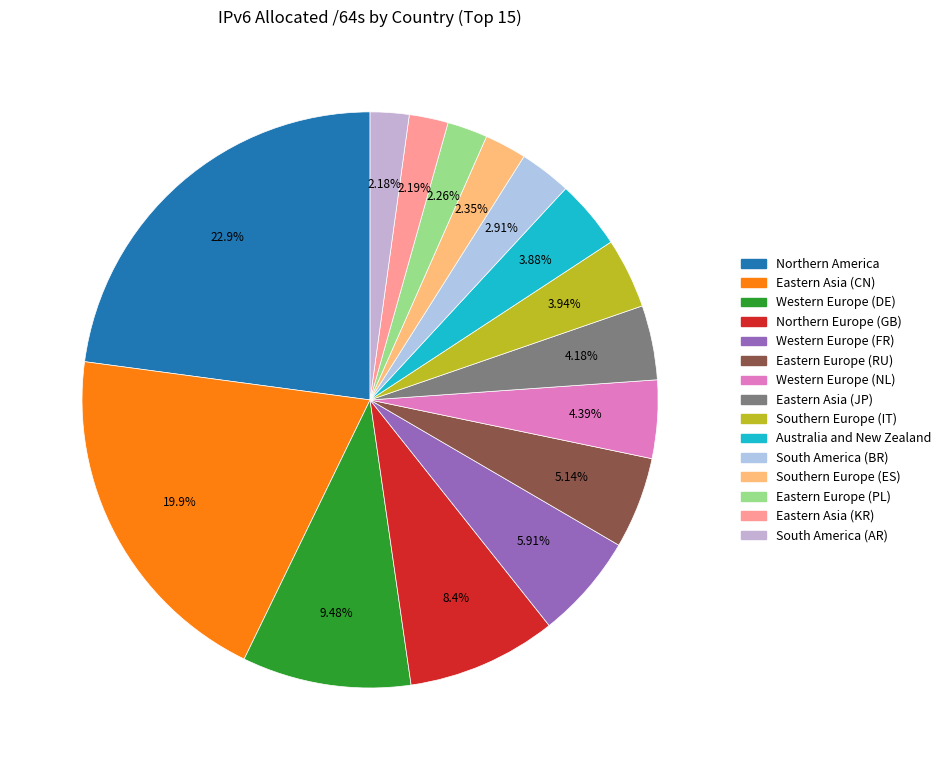

Is the sum of Eastern Asia (JP) and Eastern Asia (KR) greater than half?

No